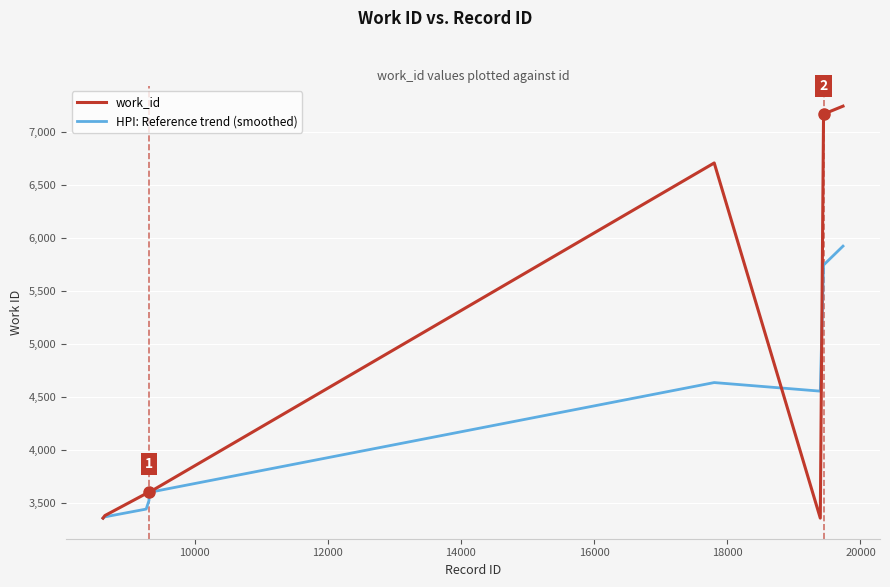

Rank the series by their average value, from lowest to highest.

HPI: Reference trend (smoothed), work_id